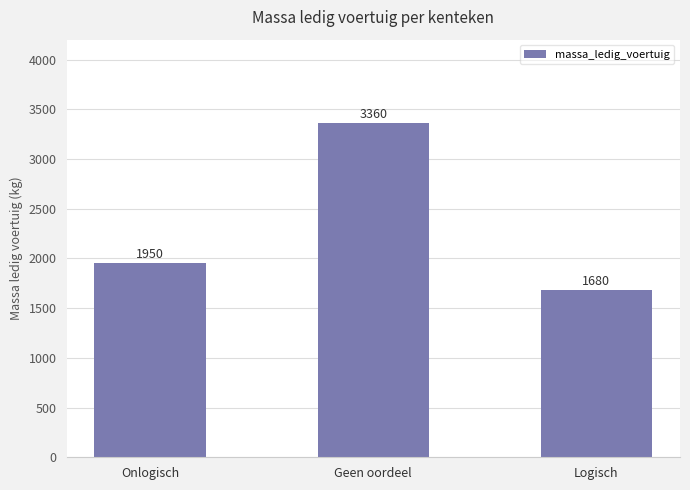

Reading left to right, list all the values displayed in this chart.

1950	3360	1680